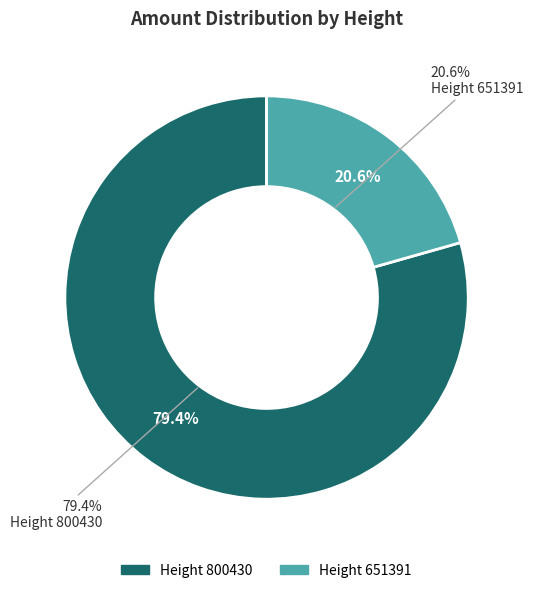

Which has a higher value, 651391 or 800430?

800430